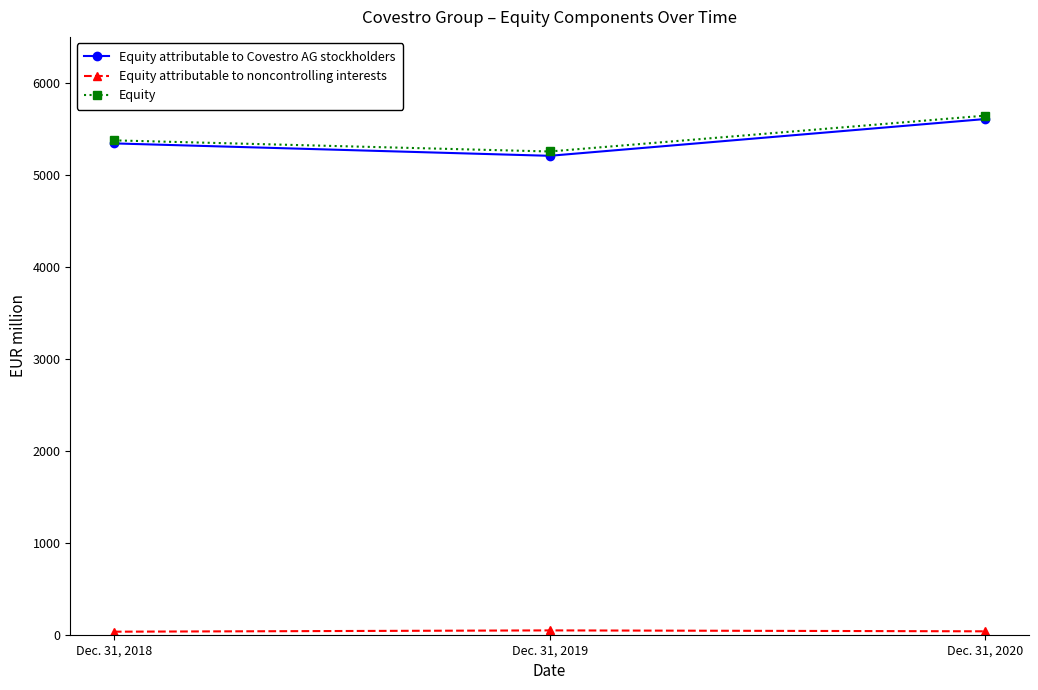

Which series changed the most between Dec. 31, 2018 and Dec. 31, 2020?

Equity